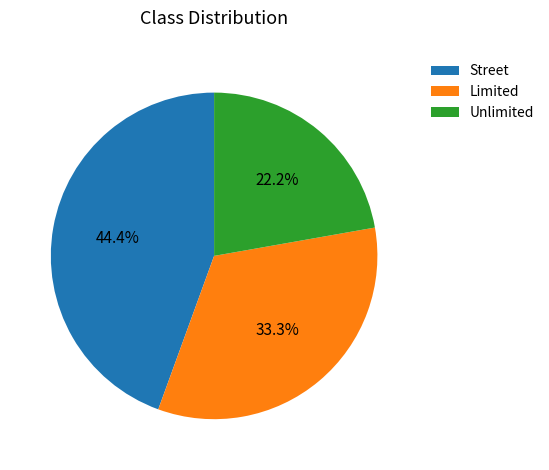

To the nearest percent, what portion does Unlimited represent?

22%